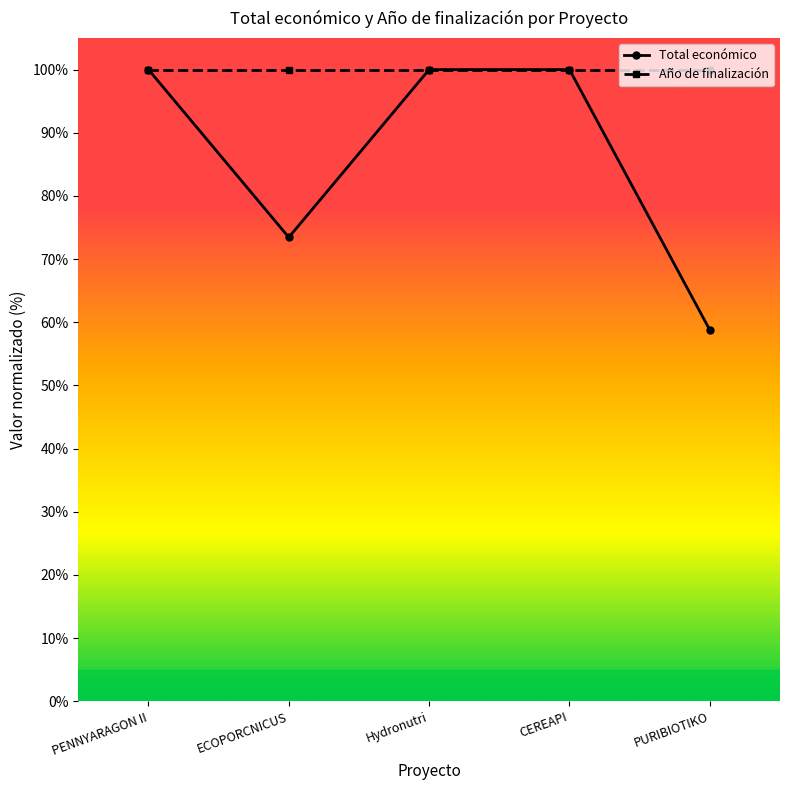

Rank the series by their average value, from lowest to highest.

Total económico, Año de finalización